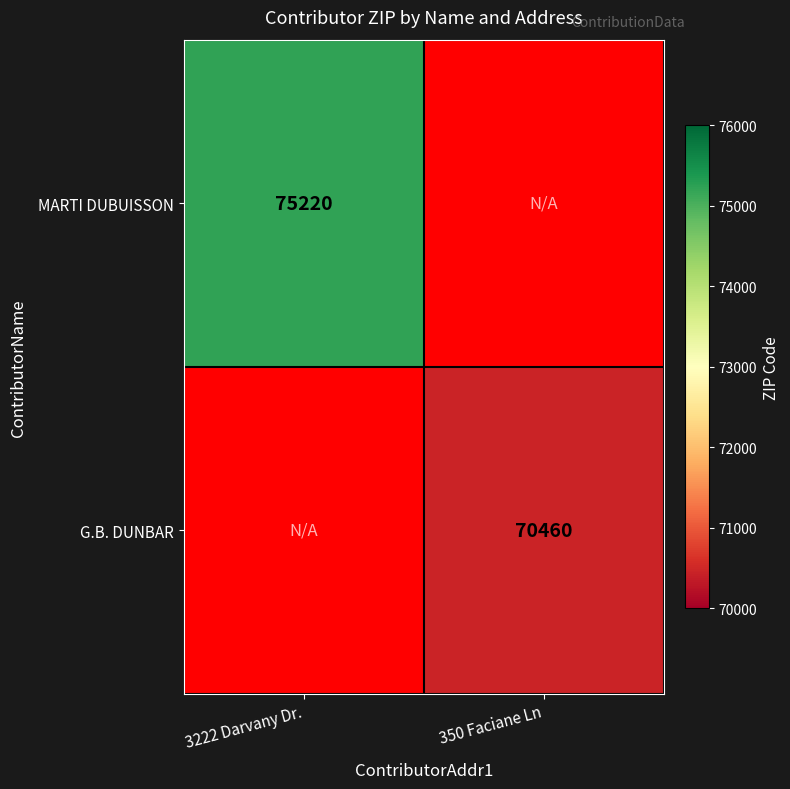

True or false: G.B. DUNBAR has a value of 70460 at 350 Faciane Ln.

True